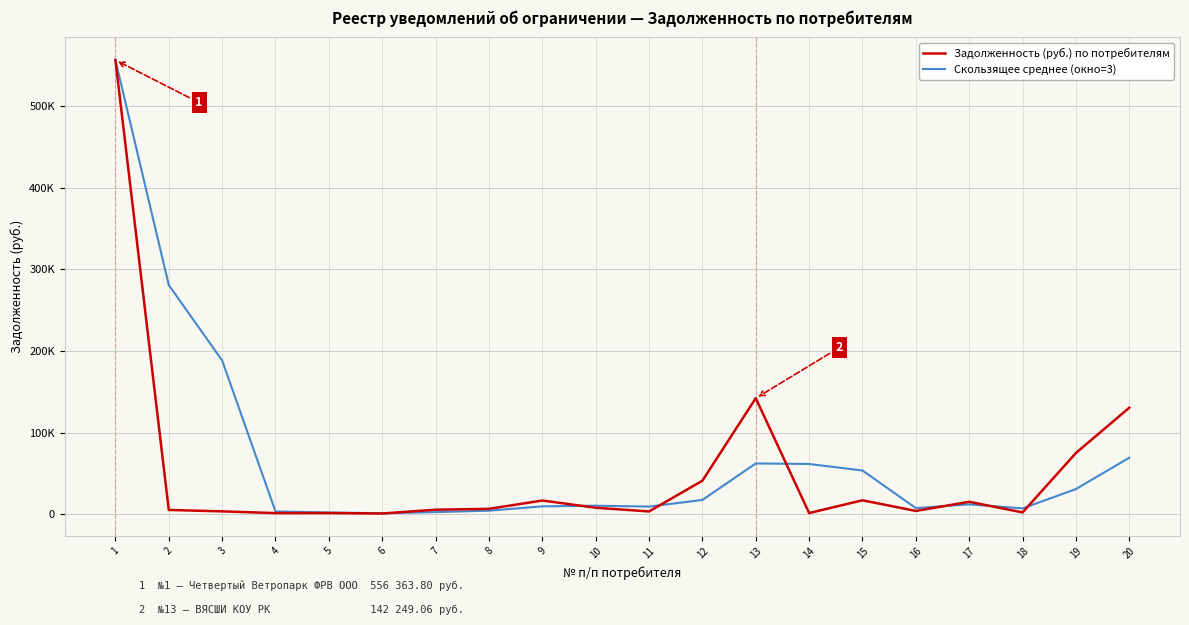

Where is the first local maximum for Задолженность (руб.) по потребителям?

5